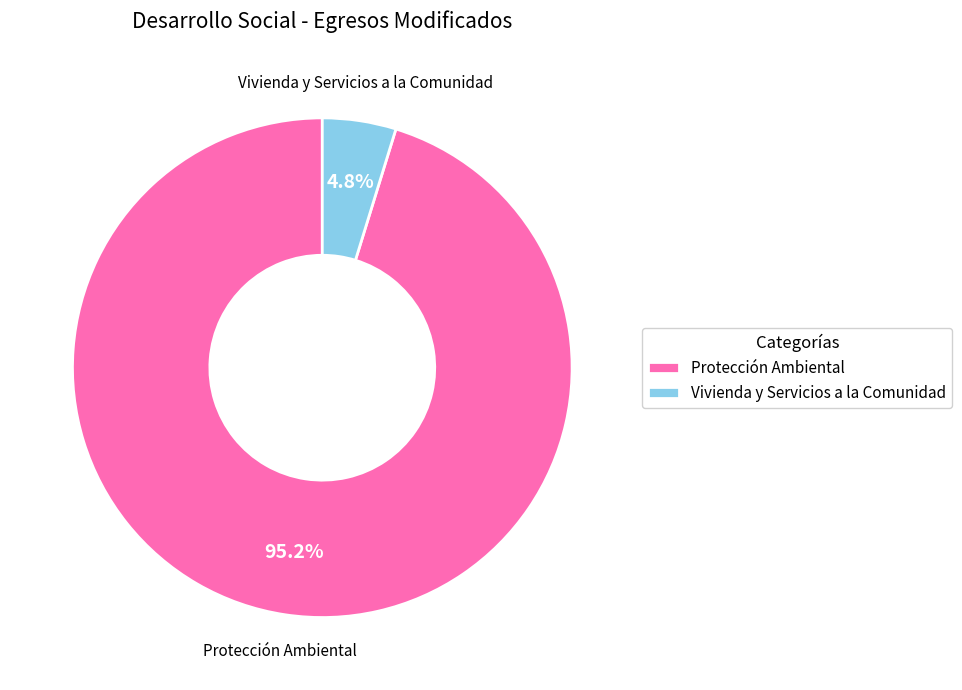

To the nearest percent, what percentage of the pie is Vivienda y Servicios a la Comunidad?

5%